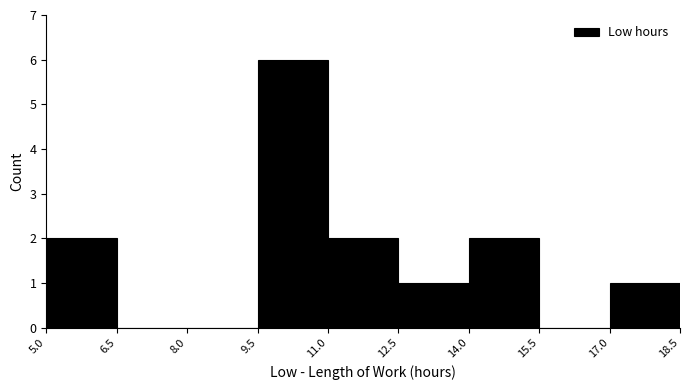

Reading left to right, transcribe this chart: for each bar, give the range it covers on the x-axis and its height. The values are not printed on the chart, so give them approximately, as read against the axis.

5.0 to 6.5: 2
6.5 to 8.0: 0
8.0 to 9.5: 0
9.5 to 11.0: 6
11.0 to 12.5: 2
12.5 to 14.0: 1
14.0 to 15.5: 2
15.5 to 17.0: 0
17.0 to 18.5: 1